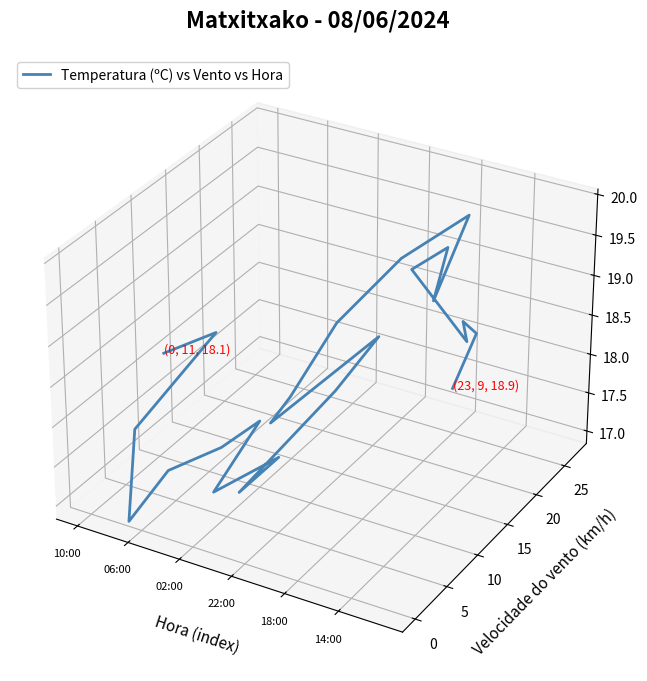

How many lines are shown in the chart?

1